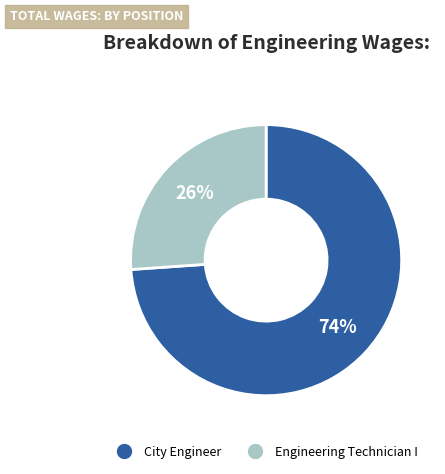

Is it true that City Engineer is 88% of the pie?

False